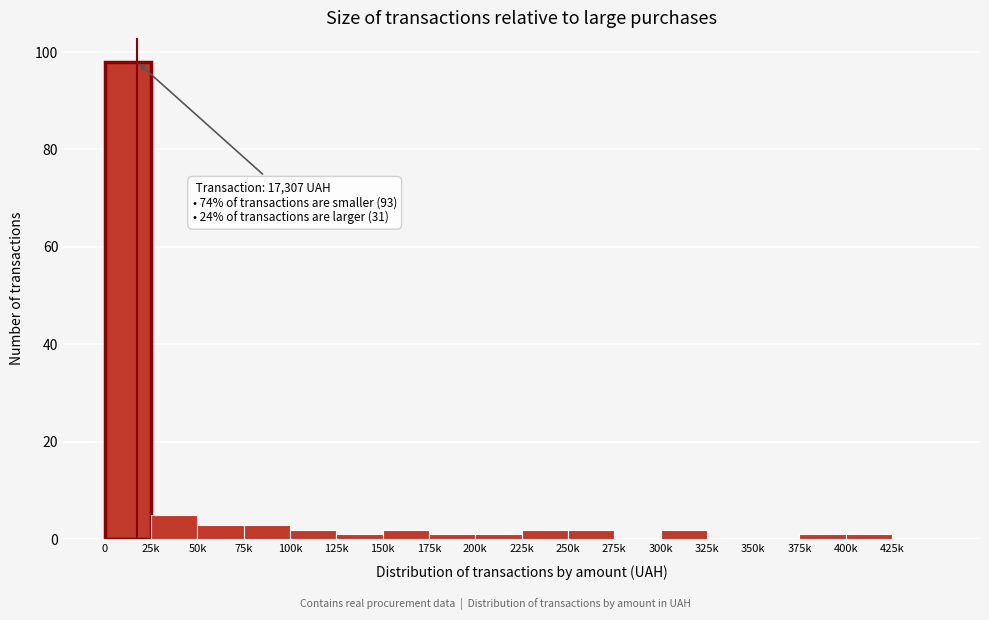

Reading left to right, extract all data points from this chart.

0=98	25k=5	50k=3	75k=3	100k=2	125k=1	150k=2	175k=1	200k=1	225k=2	250k=2	275k=0	300k=2	325k=0	350k=0	375k=1	400k=1	425k=0